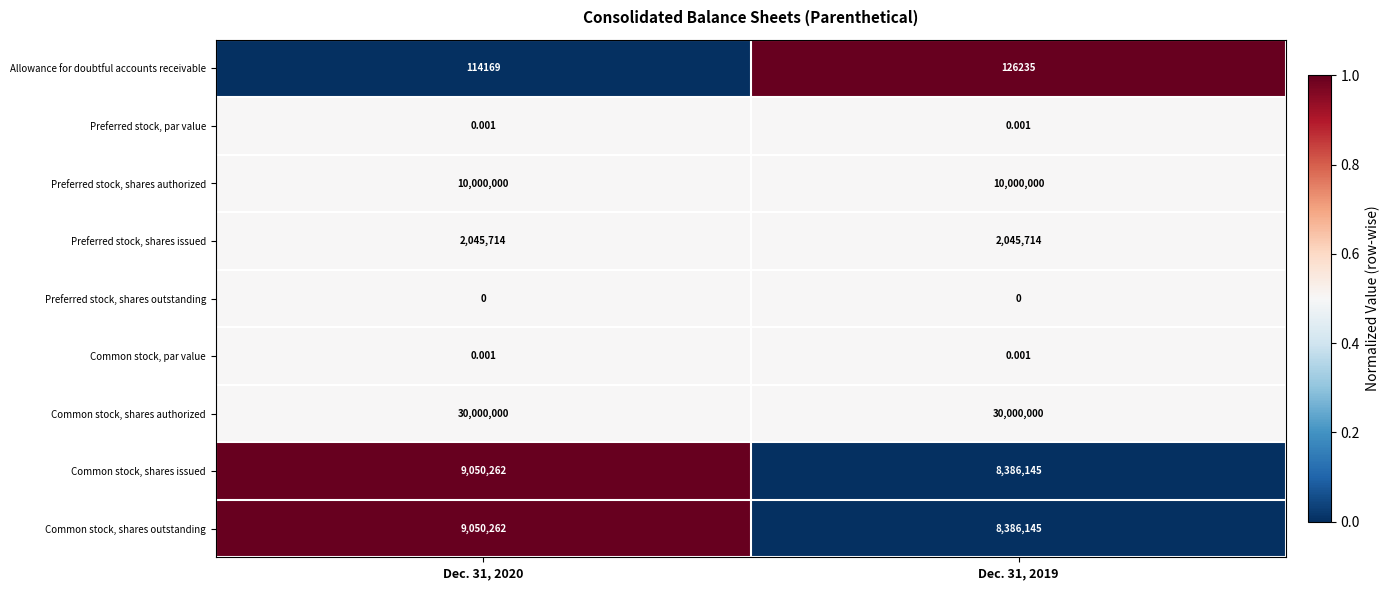

Which series has the largest total across all categories?

Common stock, shares authorized